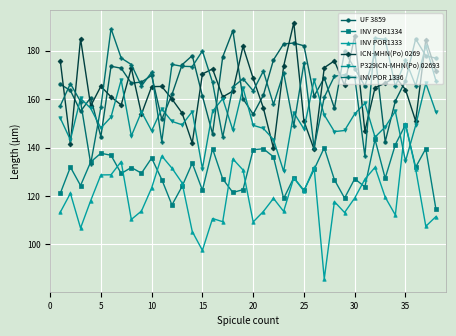

True or false: INV POR1333 and UF 3859 cross at least once.

False